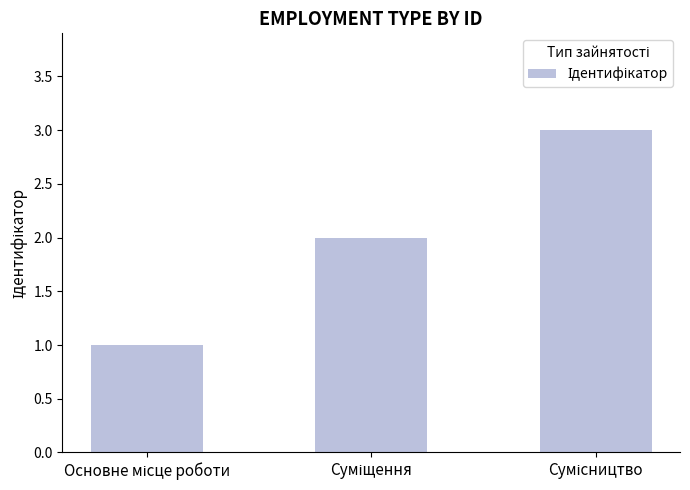

What is the average value?

2